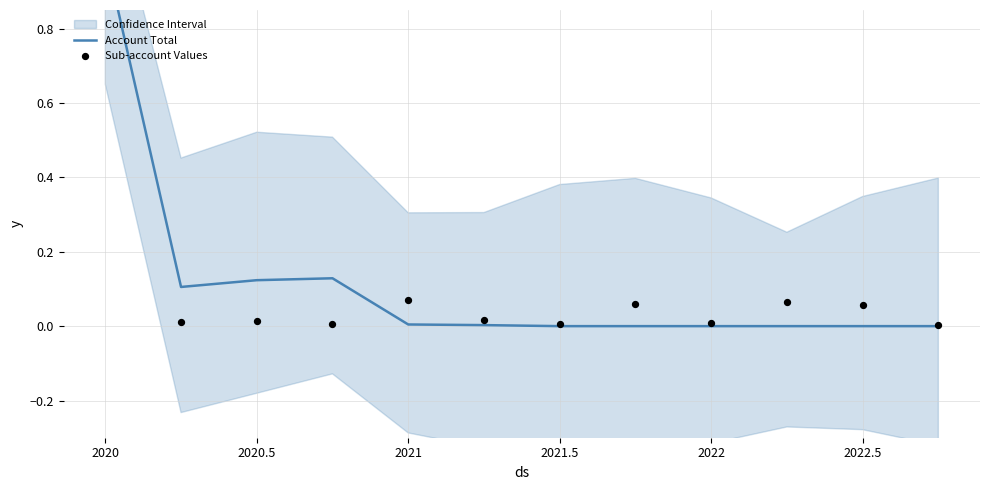

Which series contains the highest Y value?

Account Total